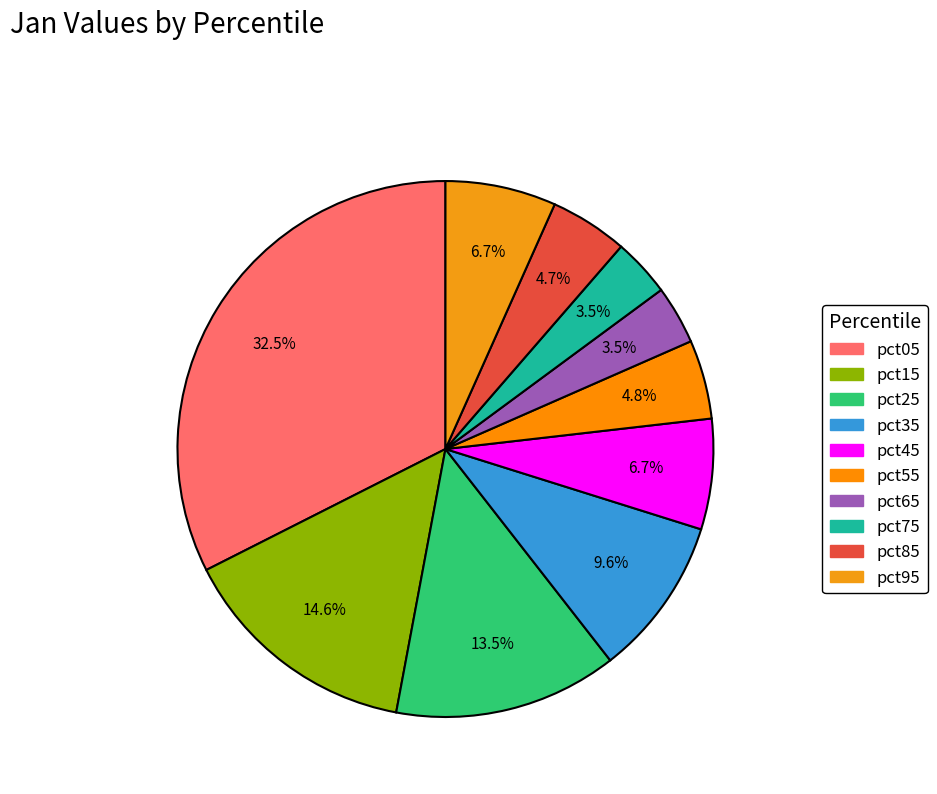

How many segments does this pie chart have?

10